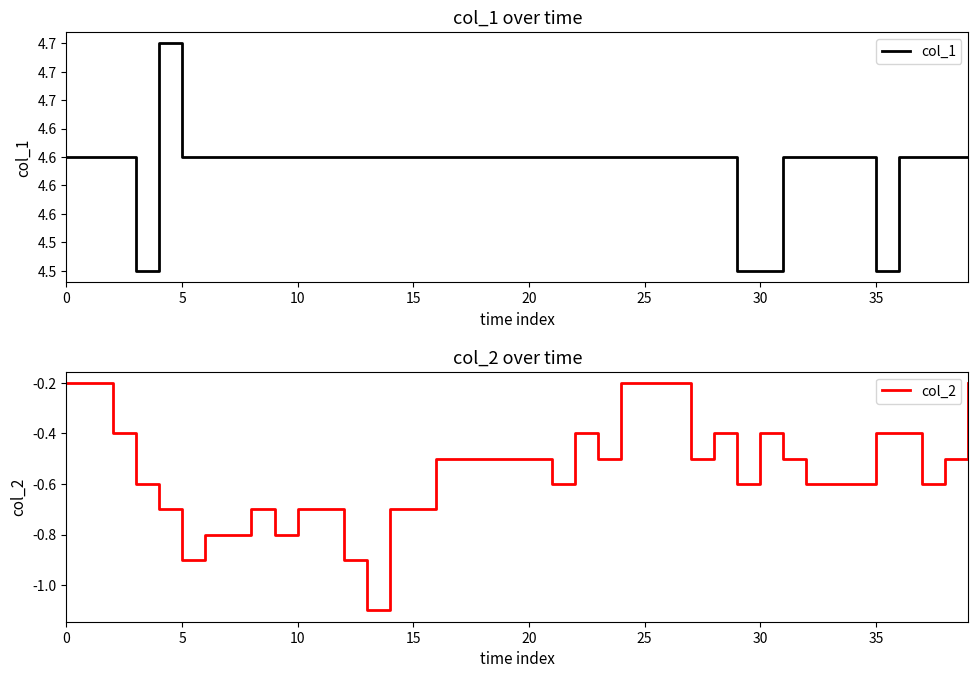

Is the value of col_2 at 38 greater than the value of col_1 at 27?

No